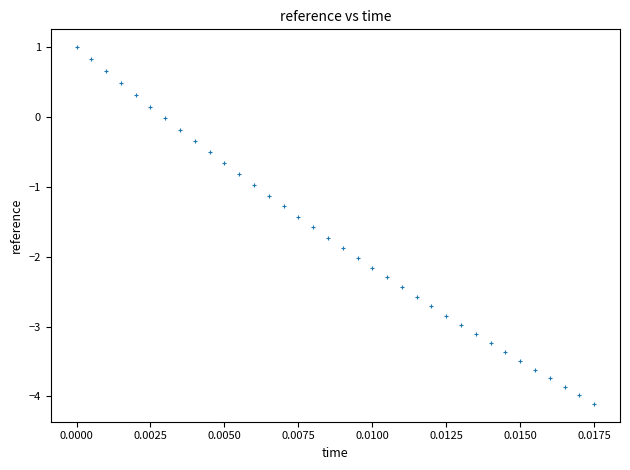

What is the range of Y values (max minus min)?

5.1